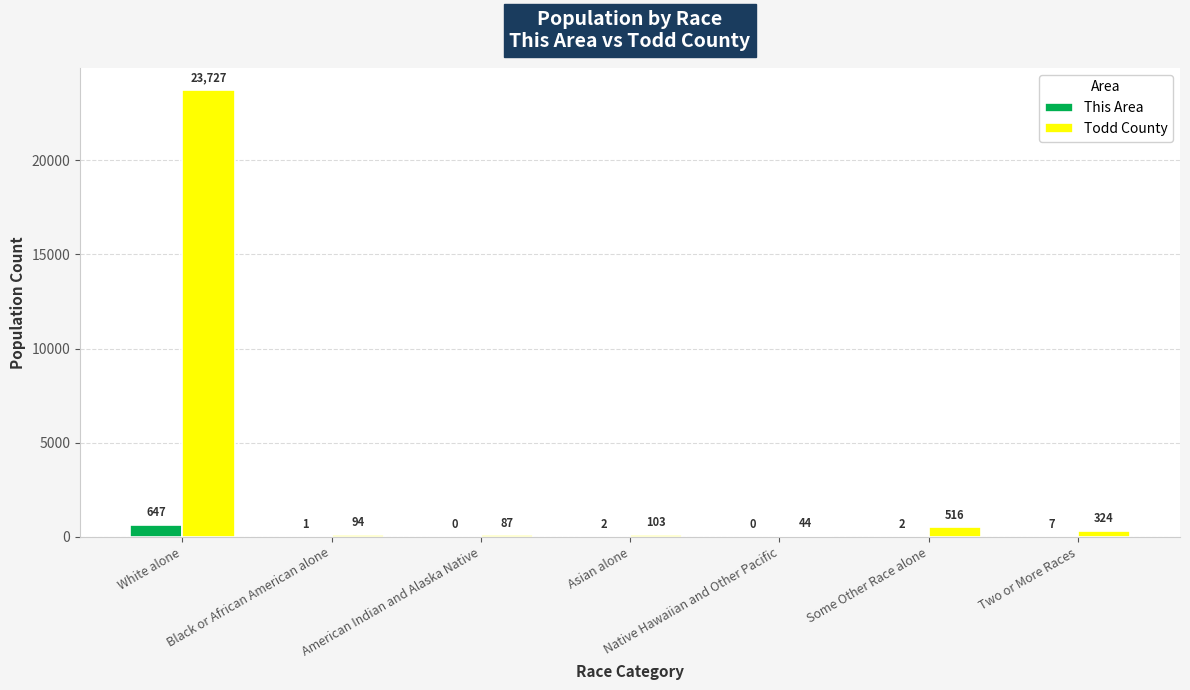

Read the This Area value at Some Other Race alone.

2